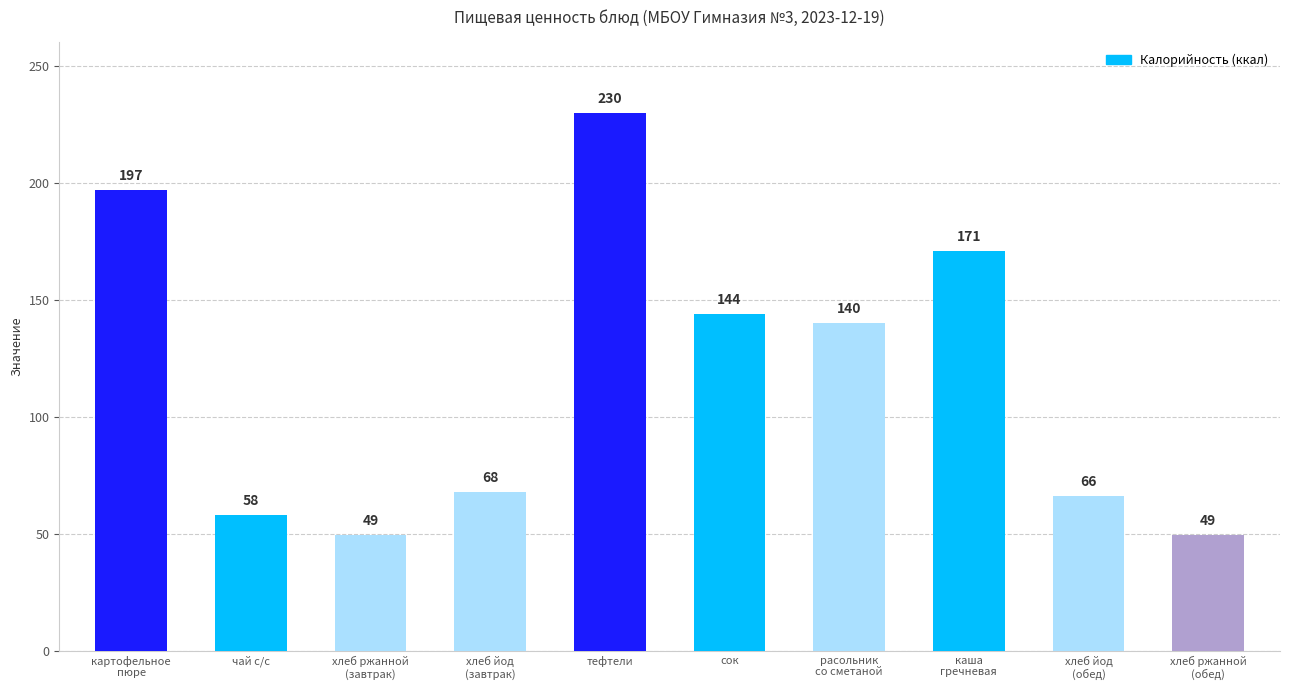

Are the bars horizontal?

No